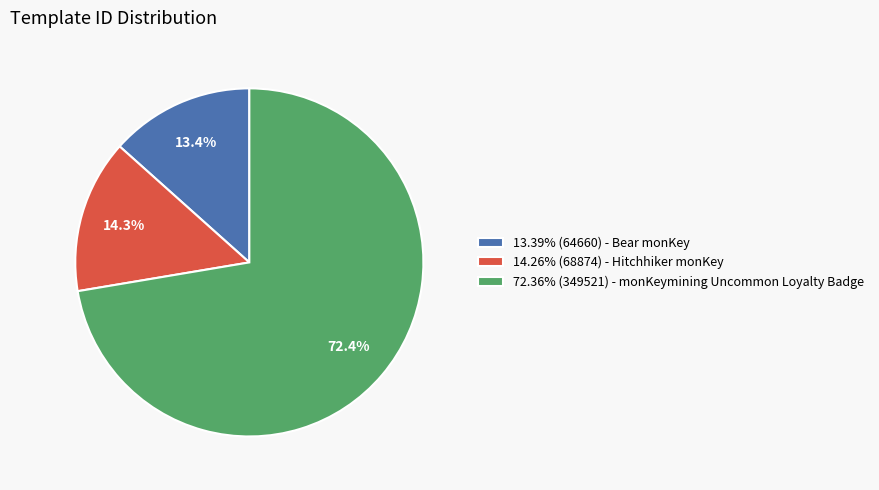

Is 13.39% (64660) - Bear monKey the majority of the pie?

No